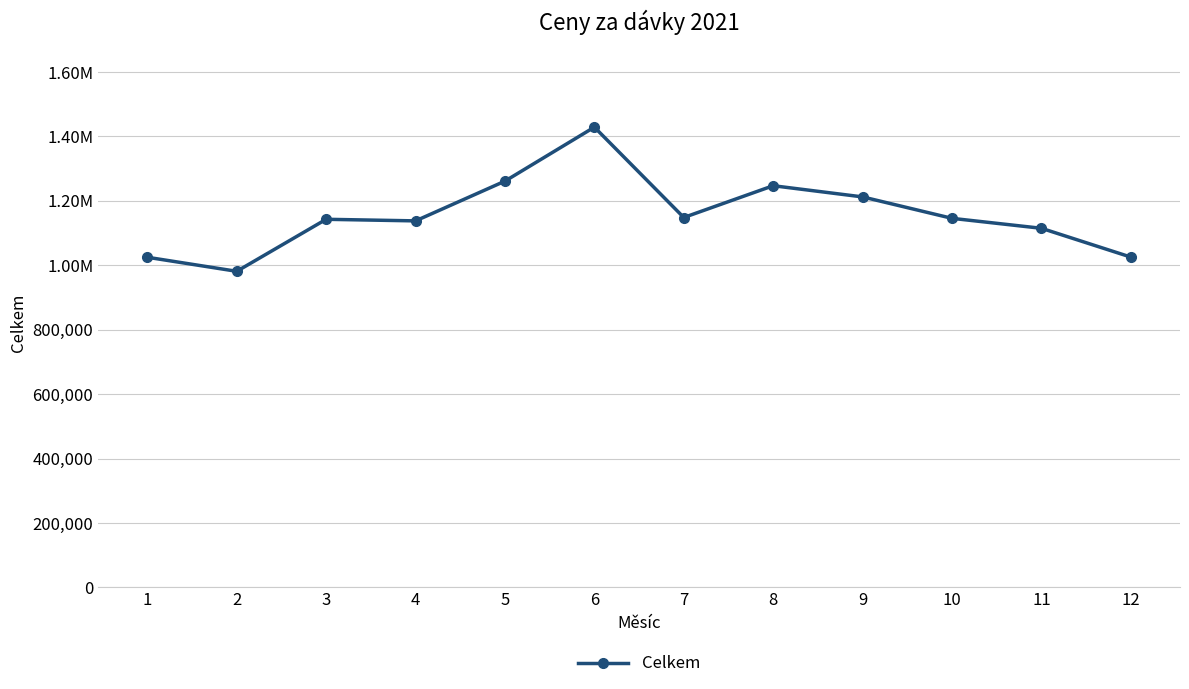

Is this an area chart (filled region under the line)?

No